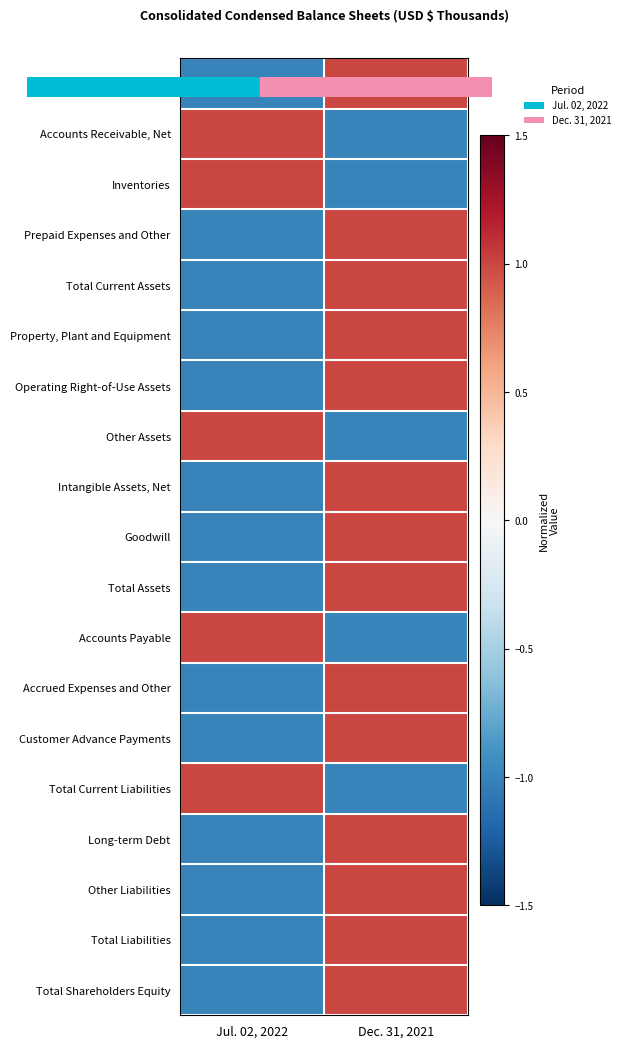

Rank the series by their maximum value, from highest to lowest.

Cash and Cash Equivalents, Accounts Receivable, Net, Inventories, Prepaid Expenses and Other, Total Current Assets, Property, Plant and Equipment, Operating Right-of-Use Assets, Other Assets, Intangible Assets, Net, Goodwill, Total Assets, Accounts Payable, Accrued Expenses and Other, Customer Advance Payments, Total Current Liabilities, Long-term Debt, Other Liabilities, Total Liabilities, Total Shareholders Equity